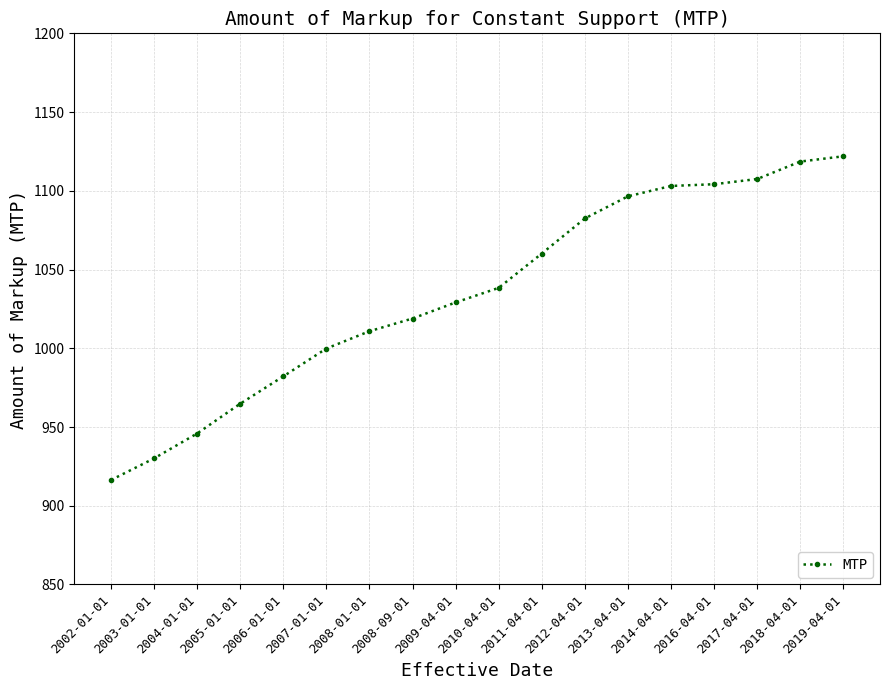

True or false: the data has more than 2 interior local peaks.

False